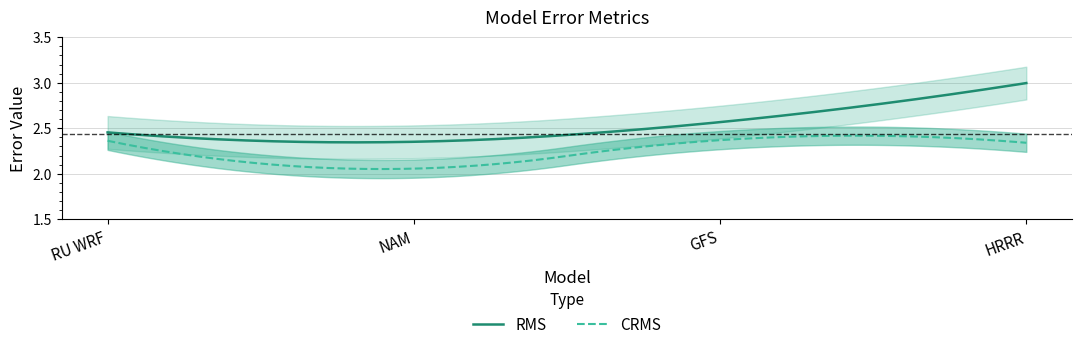

Between RU WRF and HRRR, which series saw the biggest shift?

RMS